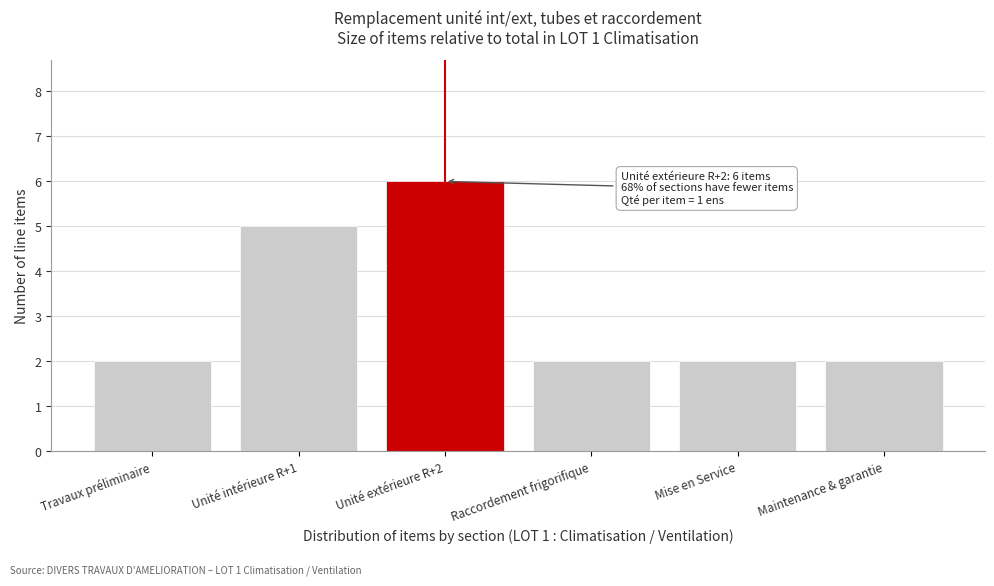

Reading left to right, list all the values displayed in this chart.

2	5	6	2	2	2